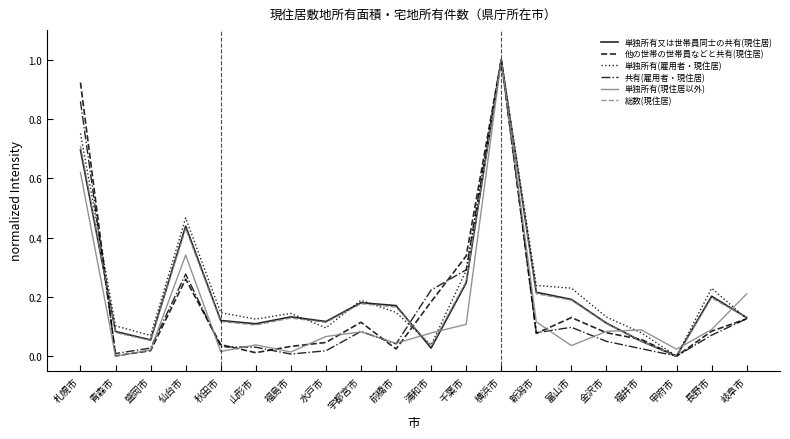

Between 札幌市 and 盛岡市, which series saw the biggest shift?

他の世帯の世帯員などと共有(現住居)